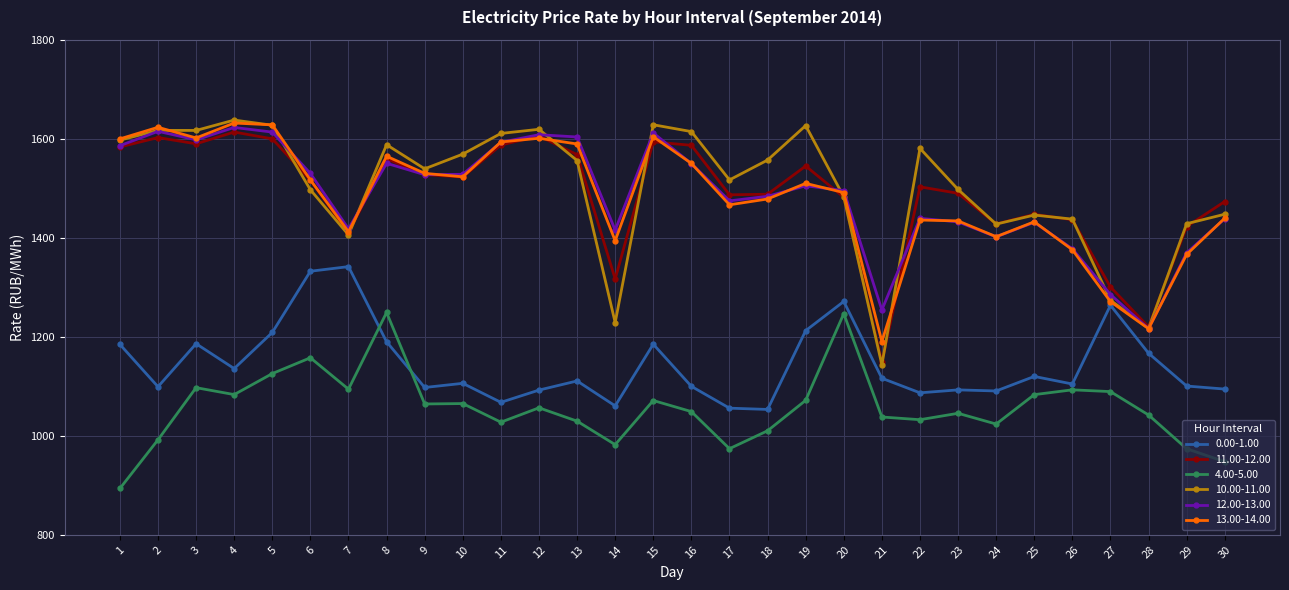

How many lines are shown in the chart?

6